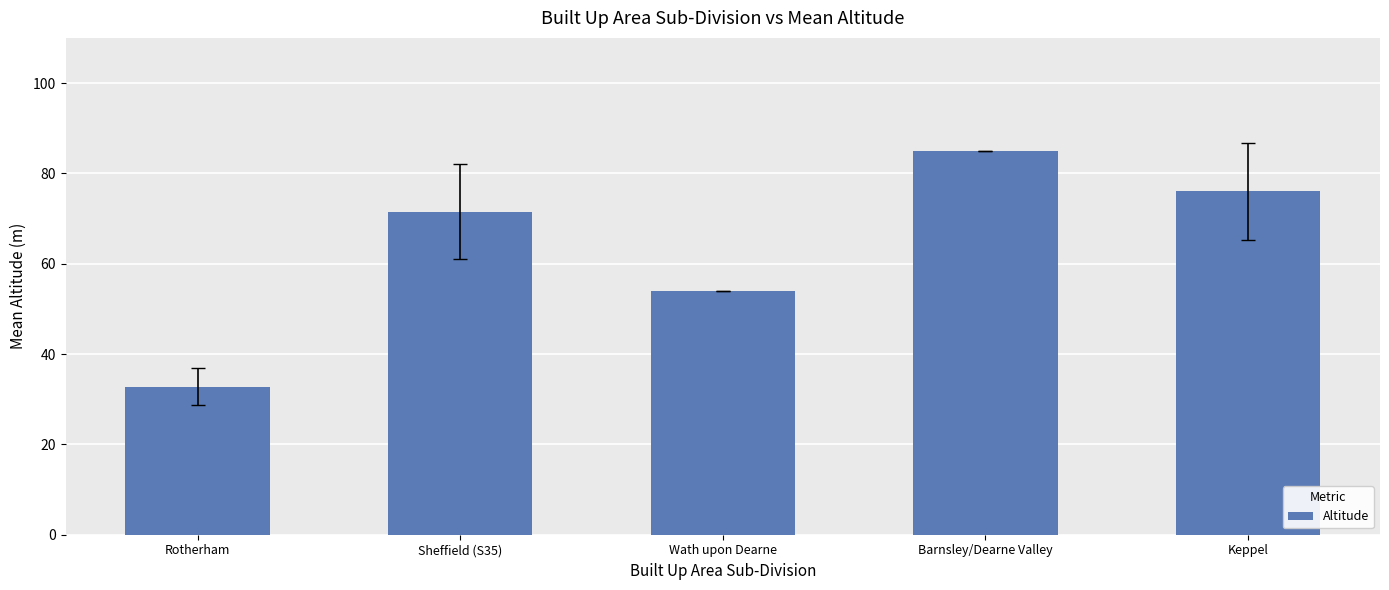

What is the sum of all values?

319.3